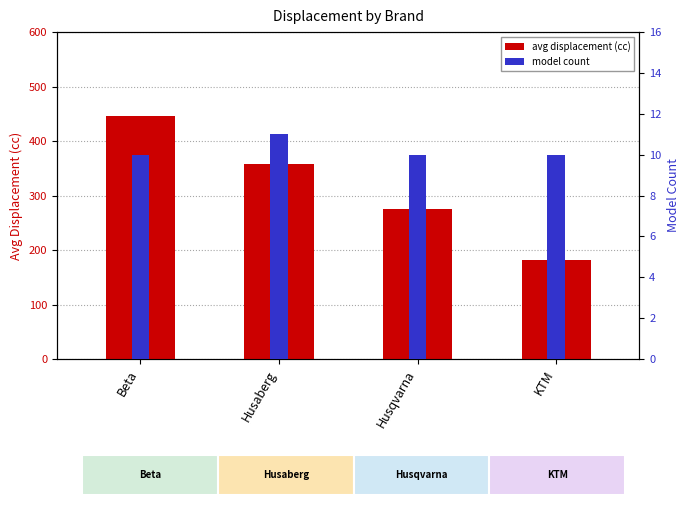

Reading left to right, transcribe all the data shown in this chart.

avg displacement (cc): 446.8	357.6	275.0	181.9
model count: 10.0	11.0	10.0	10.0